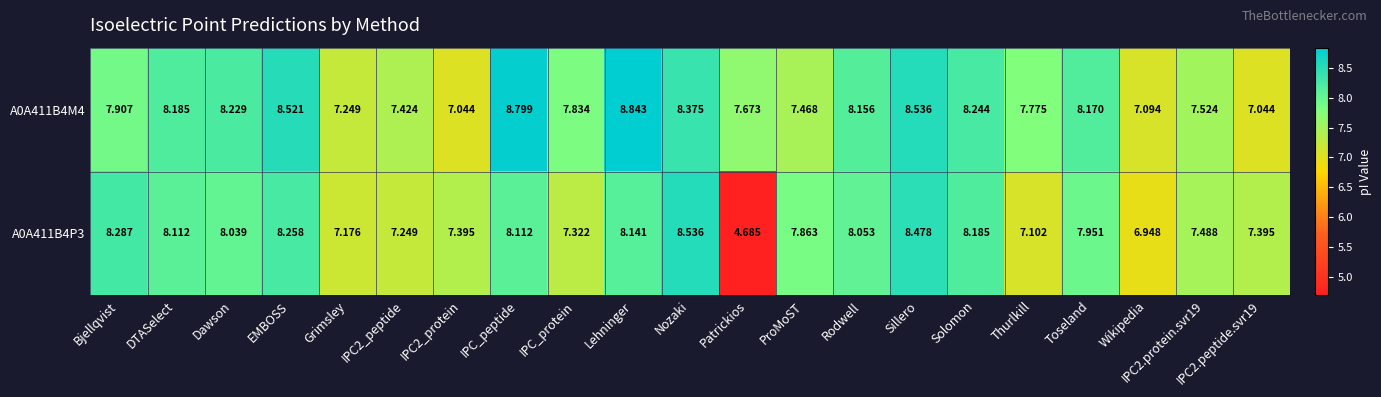

At which category is the sum across all series the highest?

Sillero